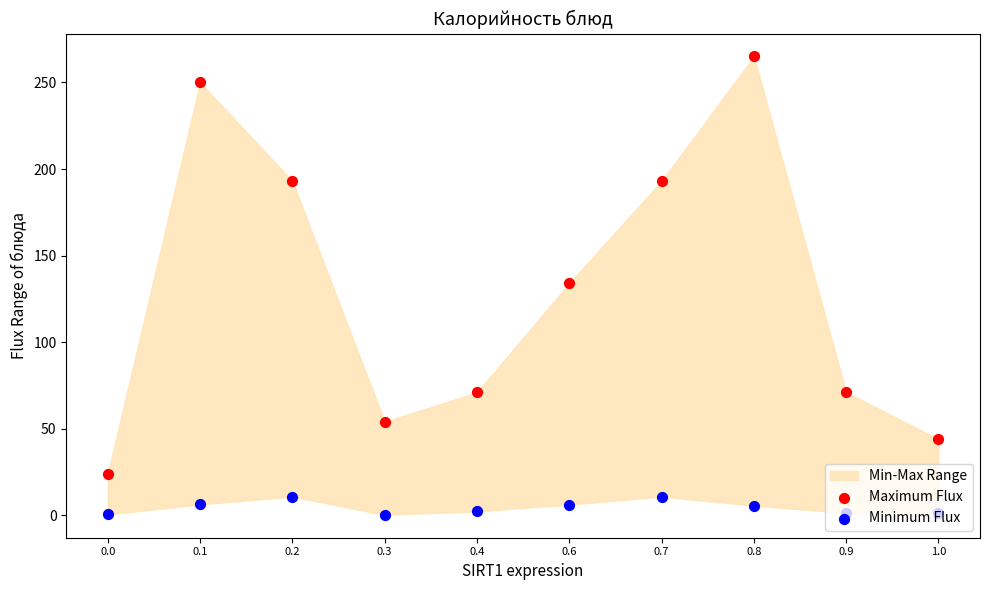

At how many categories does at least one series exceed 137?

4